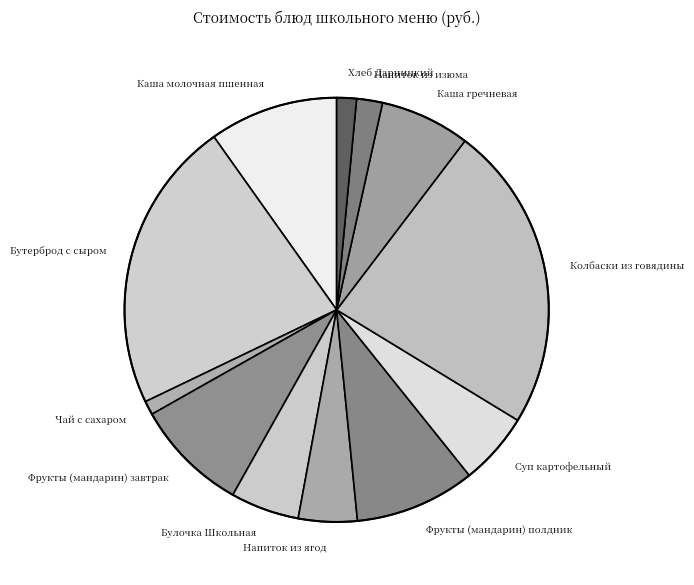

Is Булочка Школьная the majority of the pie?

No